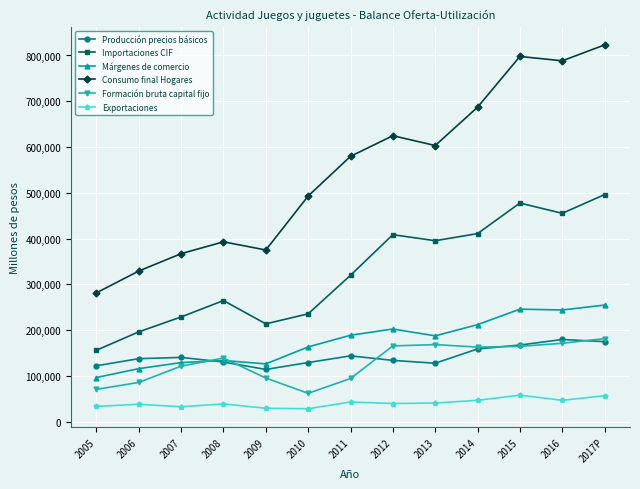

Which category has the highest value across all series?

2017P